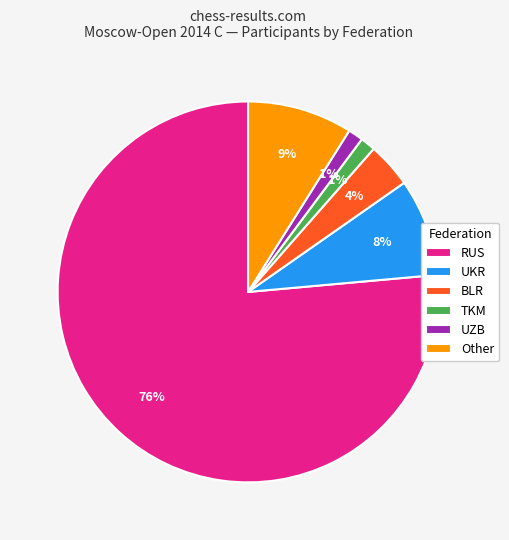

Which slice is the largest?

RUS